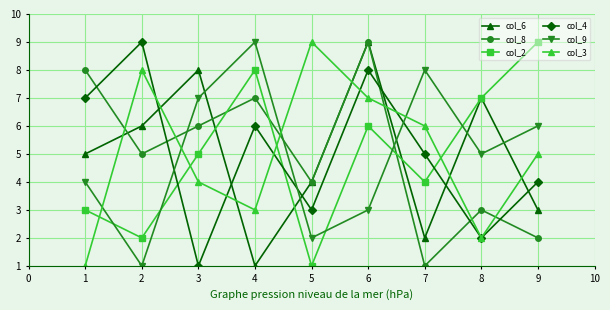

What is the difference between the col_9 values at 7 and 6?

5